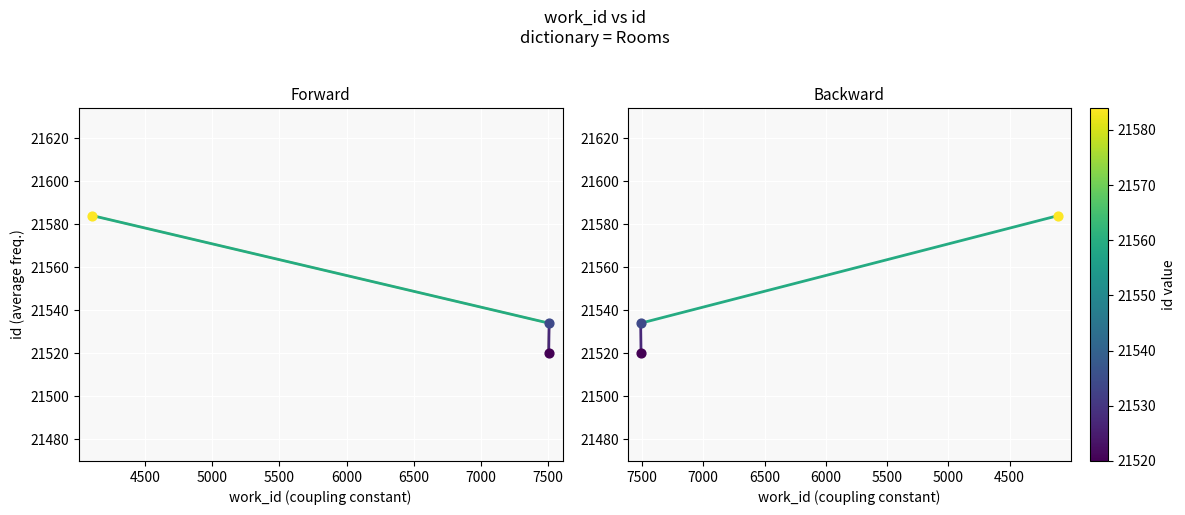

Is the value of segment_0 at 4500 greater than the value of segment_1 at 4500?

No